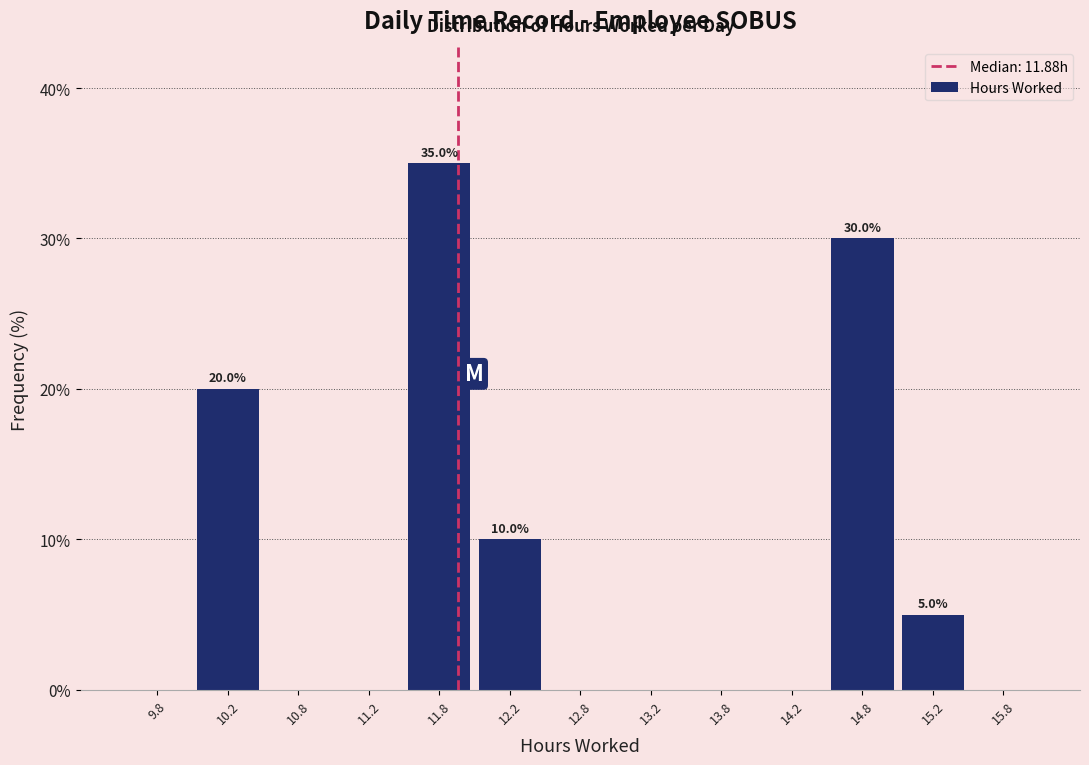

Which range on the x-axis has the tallest bar?

11.5 to 12.0